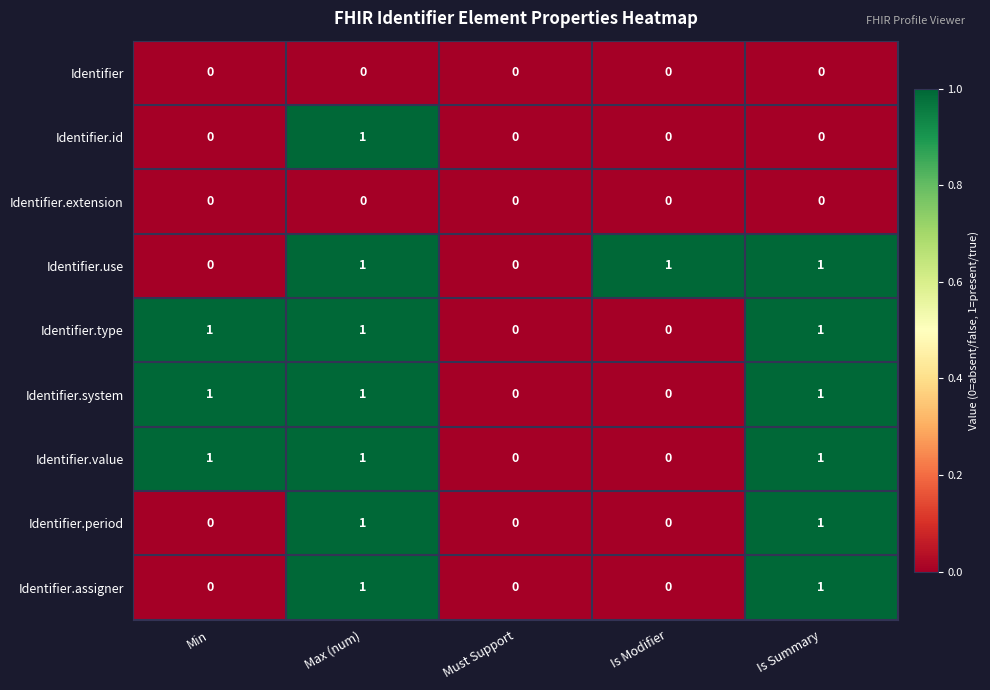

The value of Identifier.system at Min is 0. True or false?

False